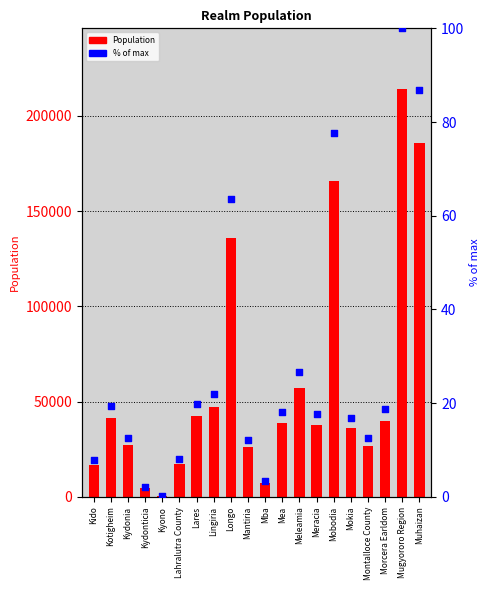

Is the value of % of max at Meracia greater than the value of Population at Morcera Earldom?

No